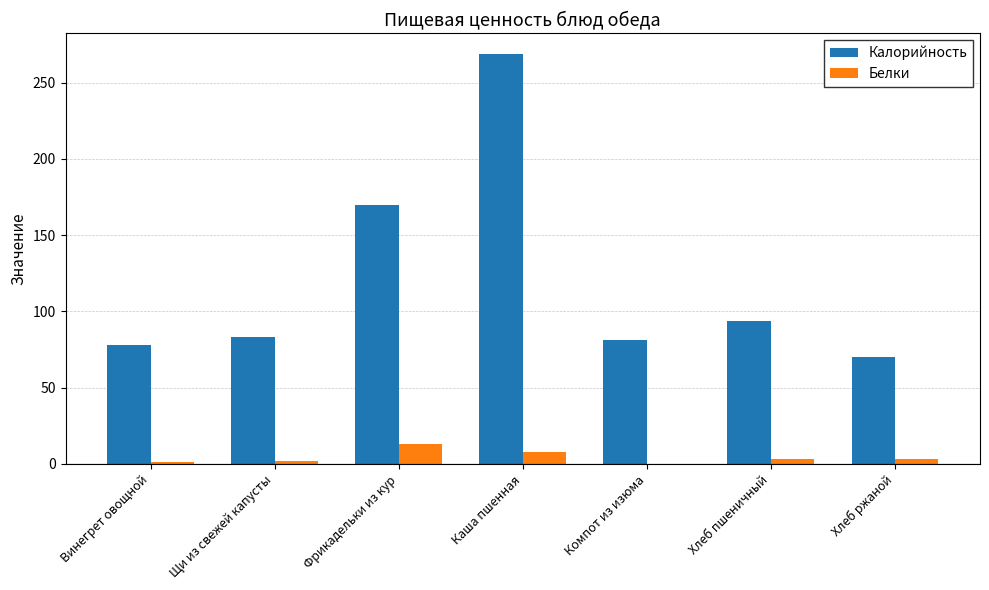

Which series has the largest total across all categories?

Калорийность